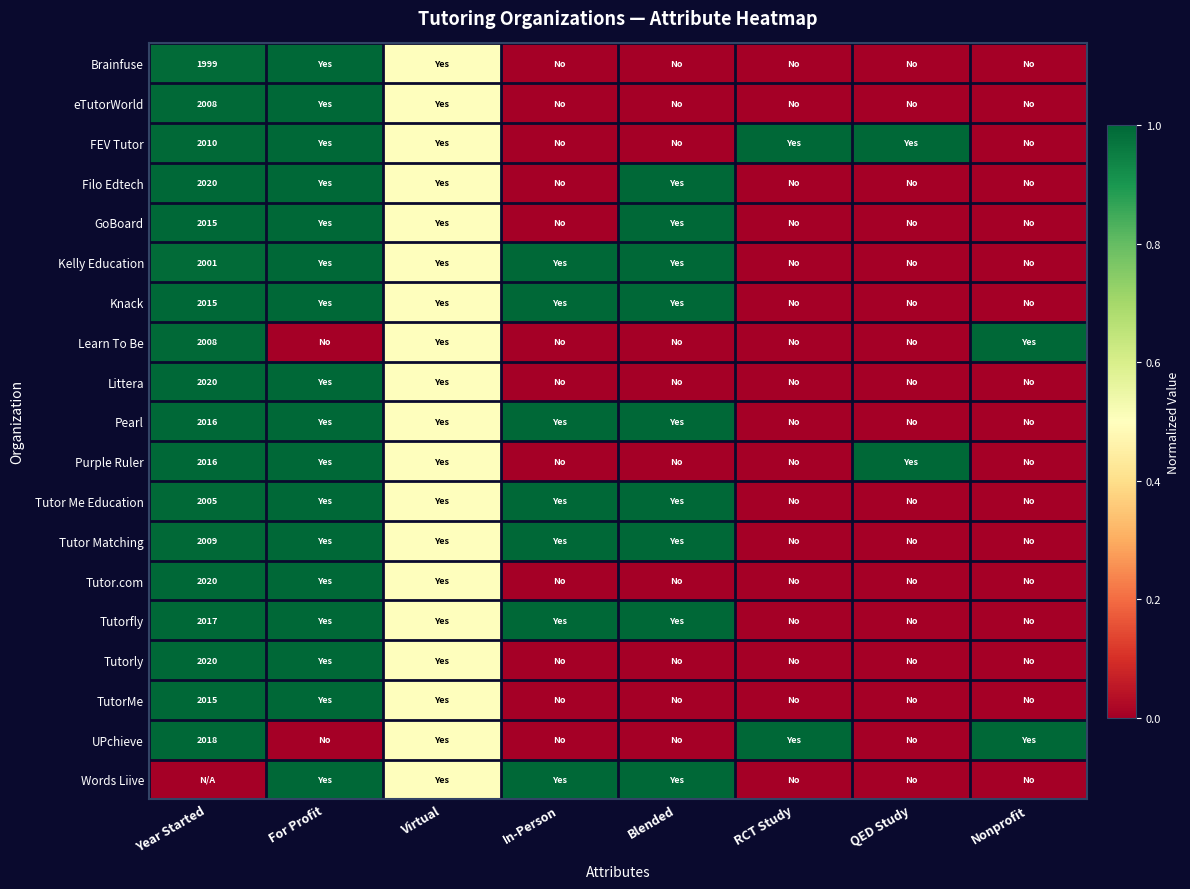

Count the number of data series in this chart.

19